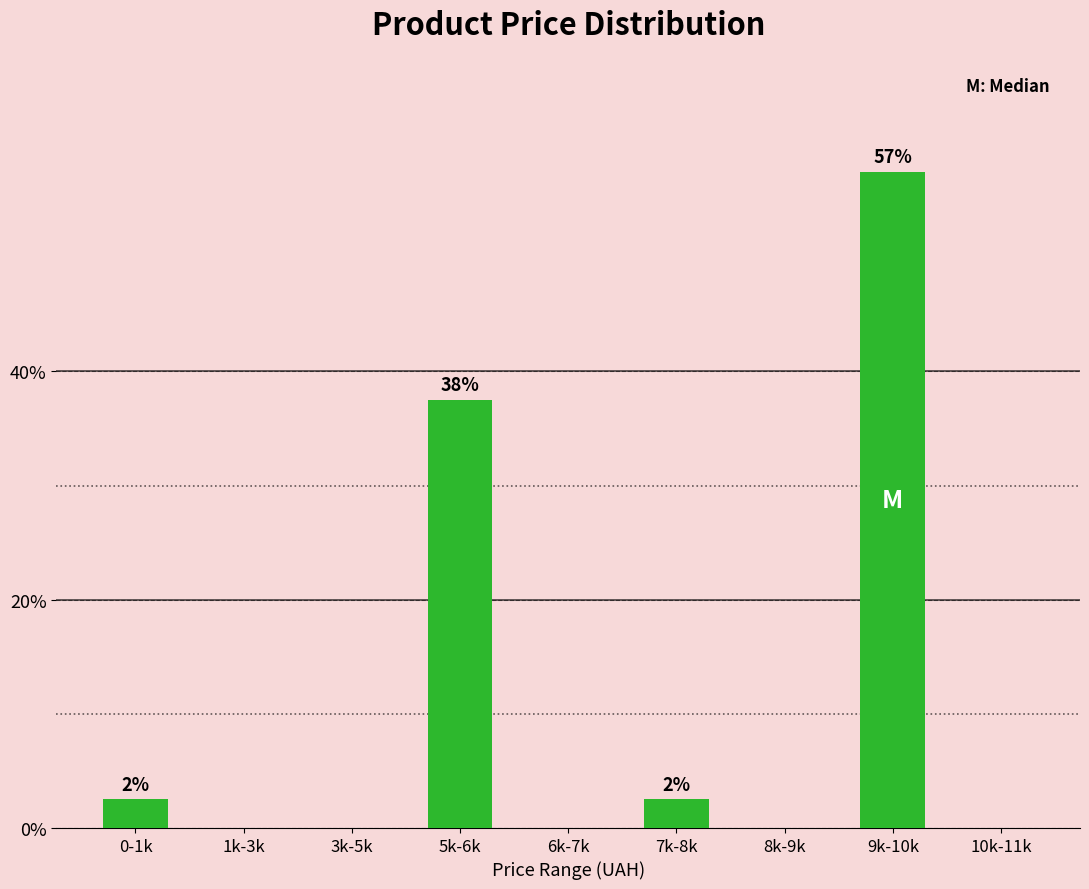

Reading left to right, list all the values displayed in this chart.

0-1k=2.5	1k-3k=0.0	3k-5k=0.0	5k-6k=37.5	6k-7k=0.0	7k-8k=2.5	8k-9k=0.0	9k-10k=57.5	10k-11k=0.0